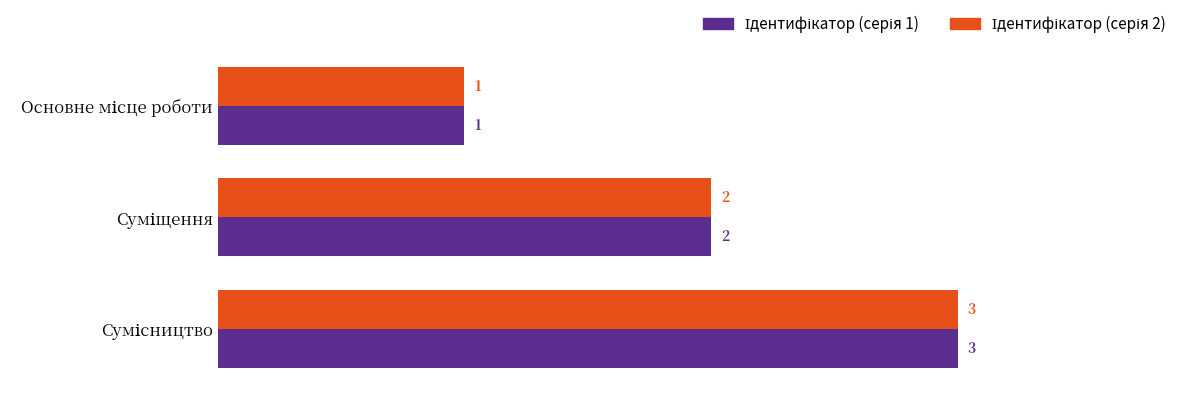

How many data points does each series have?

3